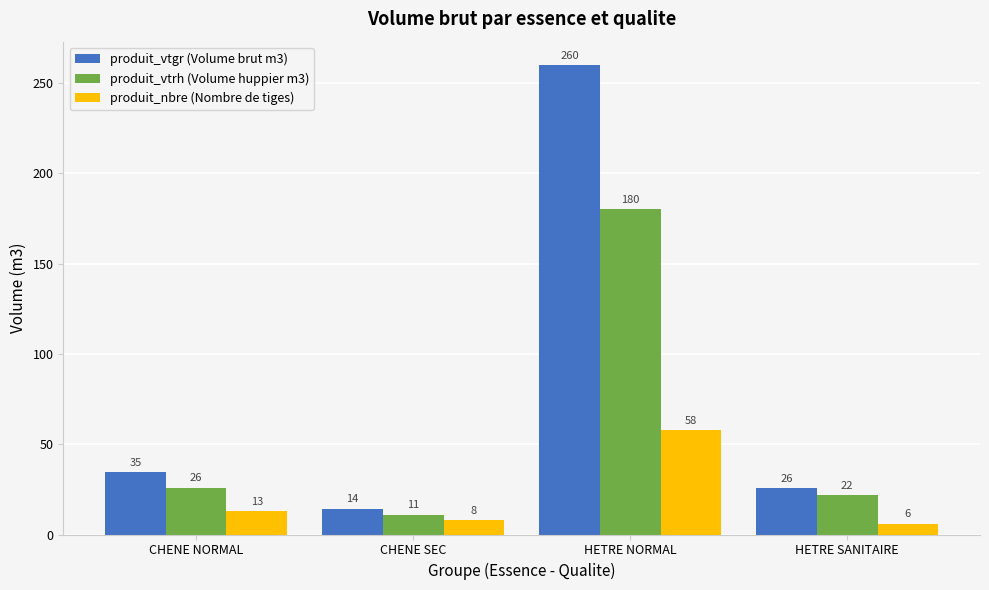

Which category has the lowest value across all series?

HETRE SANITAIRE